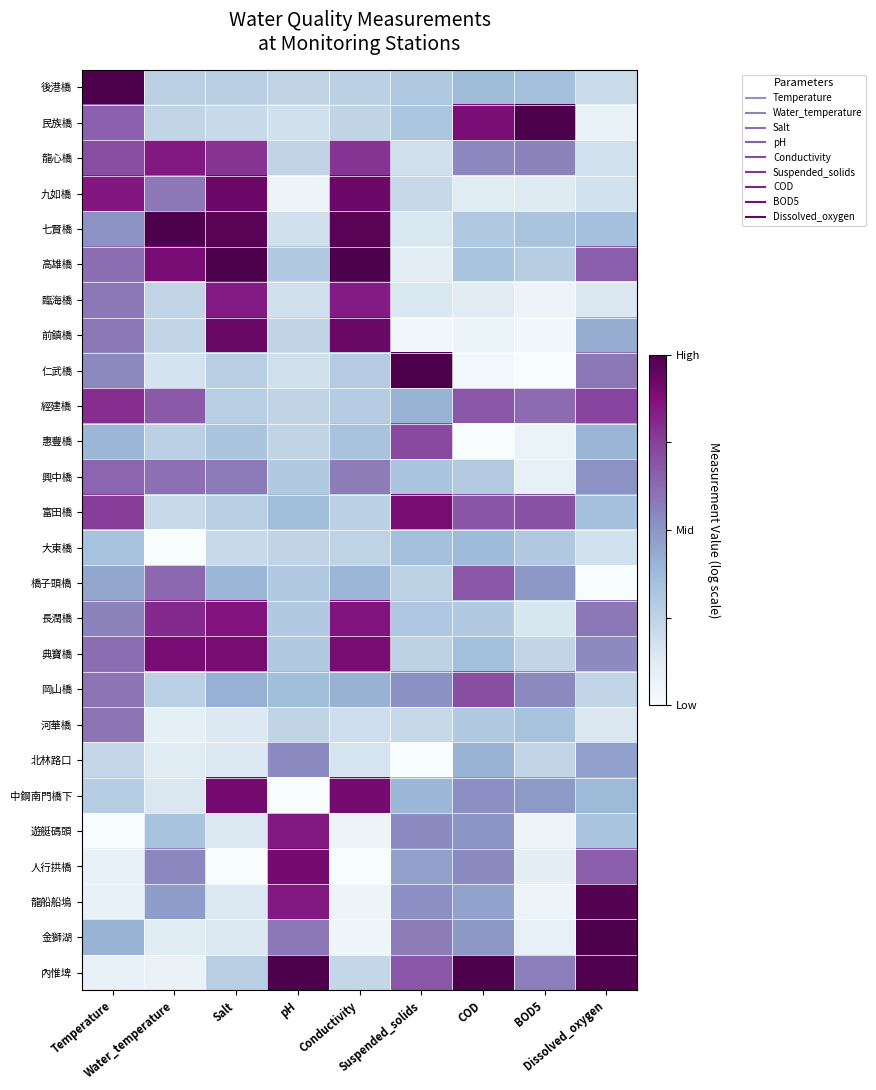

Rank the series by their maximum value, from lowest to highest.

大東橋, 北林路口, 河華橋, 興中橋, 橋子頭橋, 岡山橋, 惠豐橋, 經建橋, 臨海橋, 遊艇碼頭, 龍心橋, 長潤橋, 富田橋, 典寶橋, 人行拱橋, 中鋼南門橋下, 九如橋, 前鎮橋, 龍船船塢, 七賢橋, 後港橋, 金獅湖, 內惟埤, 民族橋, 仁武橋, 高雄橋